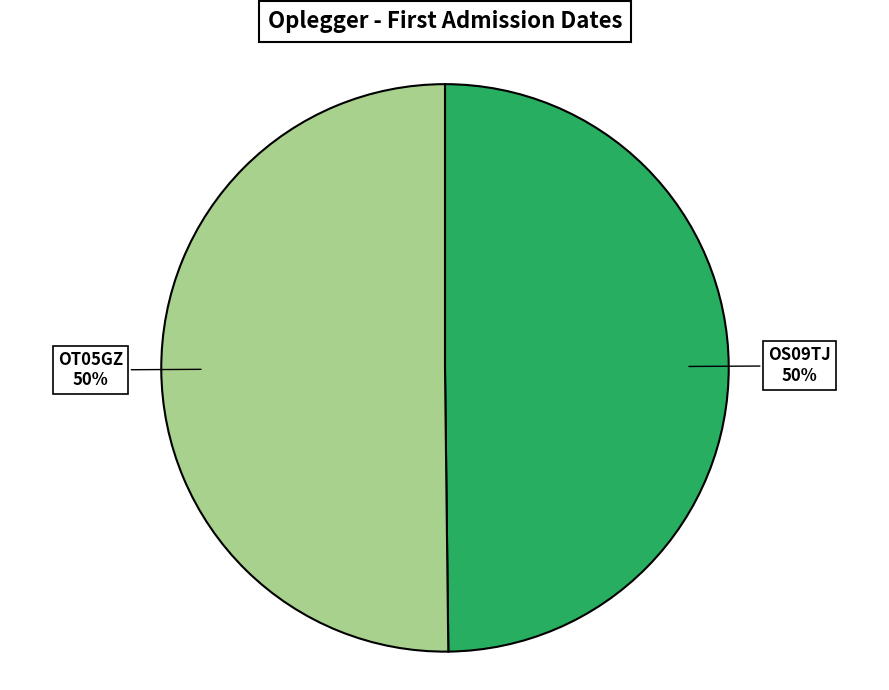

To the nearest percent, what is the average slice percentage?

50%